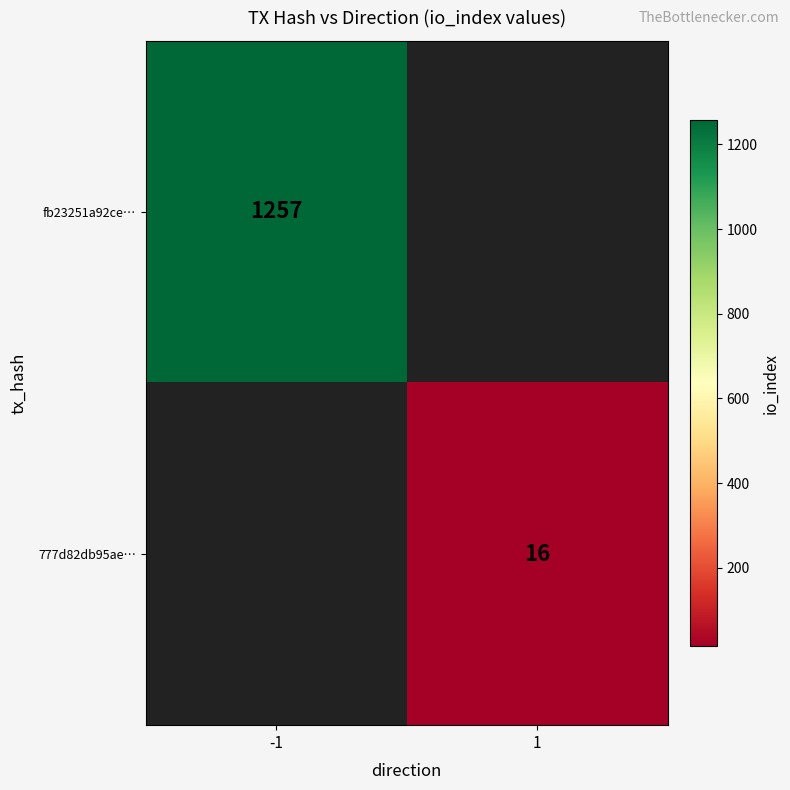

The fb23251a92ce… series shows 1257 at -1. True or false?

True